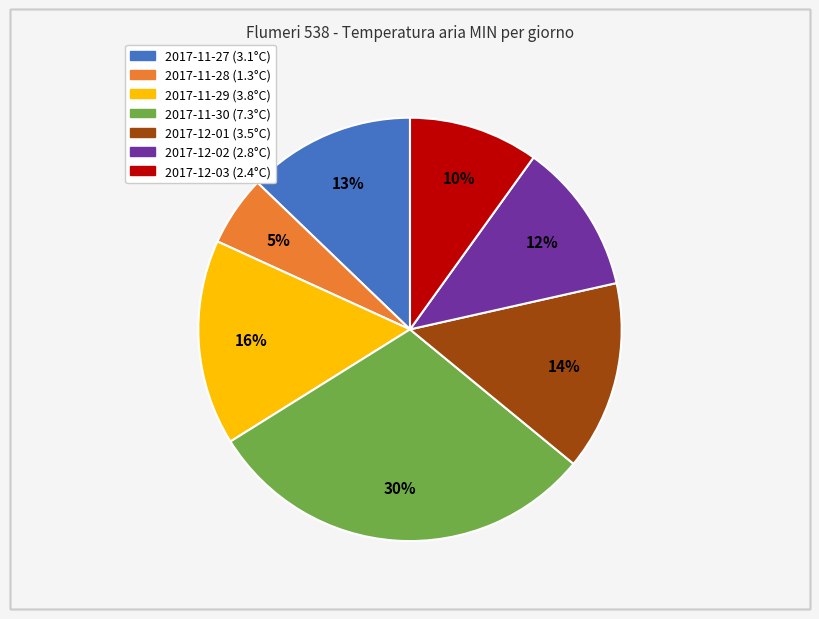

What percentage is the 2017-11-27 slice, to the nearest percent?

13%